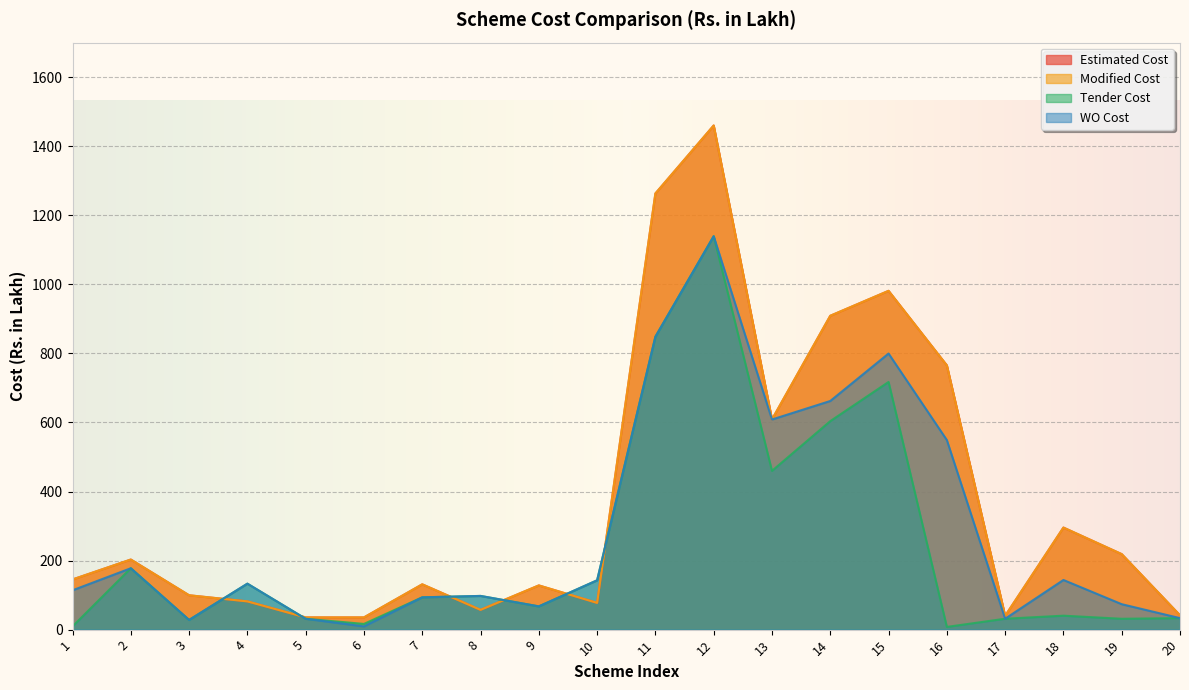

List the labels in order of Estimated Cost value, smallest first.

5, 6, 17, 20, 8, 10, 4, 3, 9, 7, 1, 2, 19, 18, 13, 16, 14, 15, 11, 12